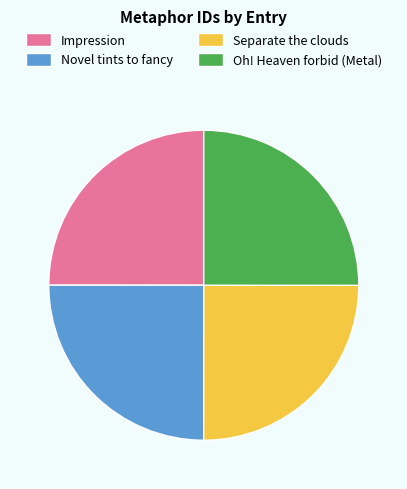

Is it true that Oh! Heaven forbid (Metal) is 25% of the pie?

True